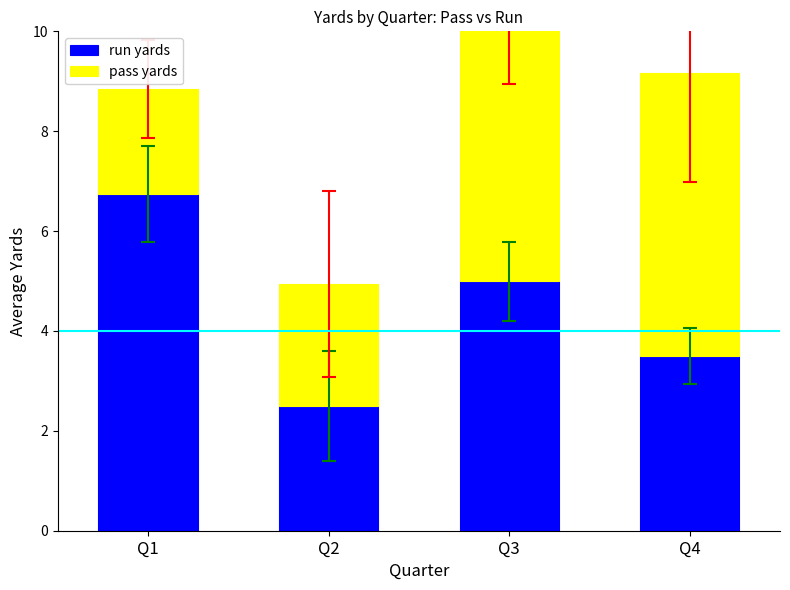

Is the value of run yards at Q1 greater than the value of pass yards at Q1?

Yes